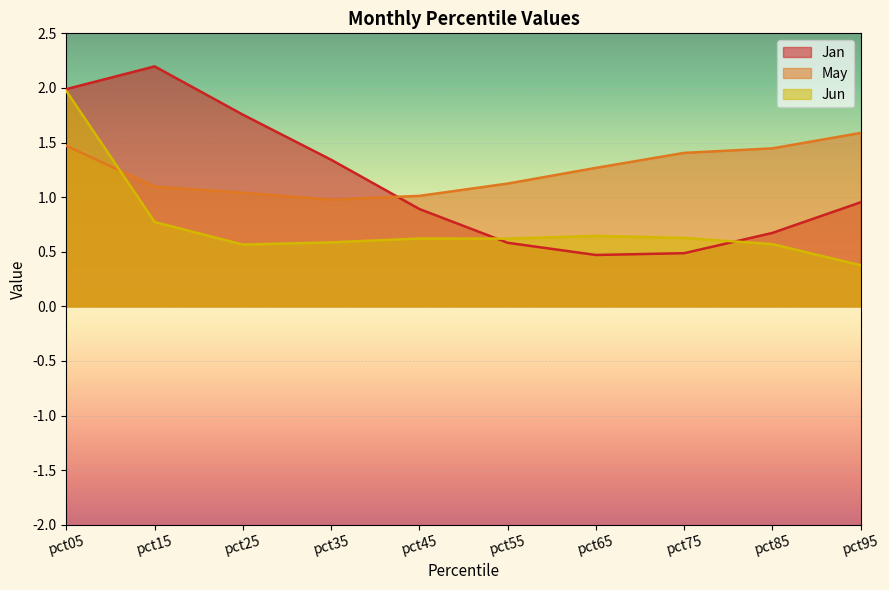

Reading left to right, list all the values displayed in this chart.

Jan: pct05=2.0	pct15=2.2	pct25=1.8	pct35=1.3	pct45=0.9	pct55=0.6	pct65=0.5	pct75=0.5	pct85=0.7	pct95=1.0
May: pct05=1.5	pct15=1.1	pct25=1.0	pct35=1.0	pct45=1.0	pct55=1.1	pct65=1.3	pct75=1.4	pct85=1.4	pct95=1.6
Jun: pct05=2.0	pct15=0.8	pct25=0.6	pct35=0.6	pct45=0.6	pct55=0.6	pct65=0.6	pct75=0.6	pct85=0.6	pct95=0.4